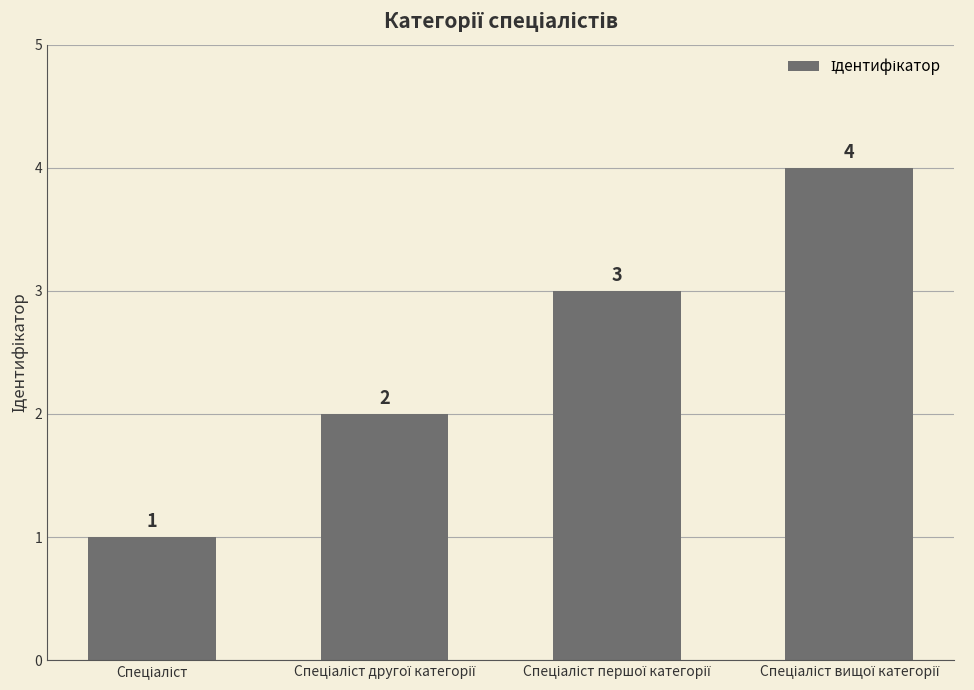

How many values are between 2 and 4?

3